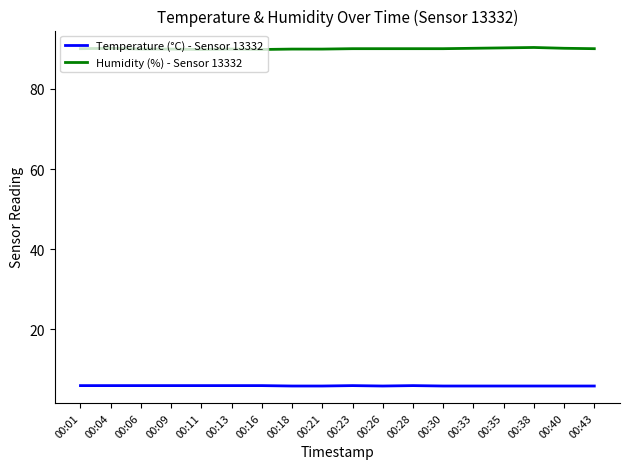

True or false: Humidity (%) - Sensor 13332 and Temperature (°C) - Sensor 13332 cross at least once.

False